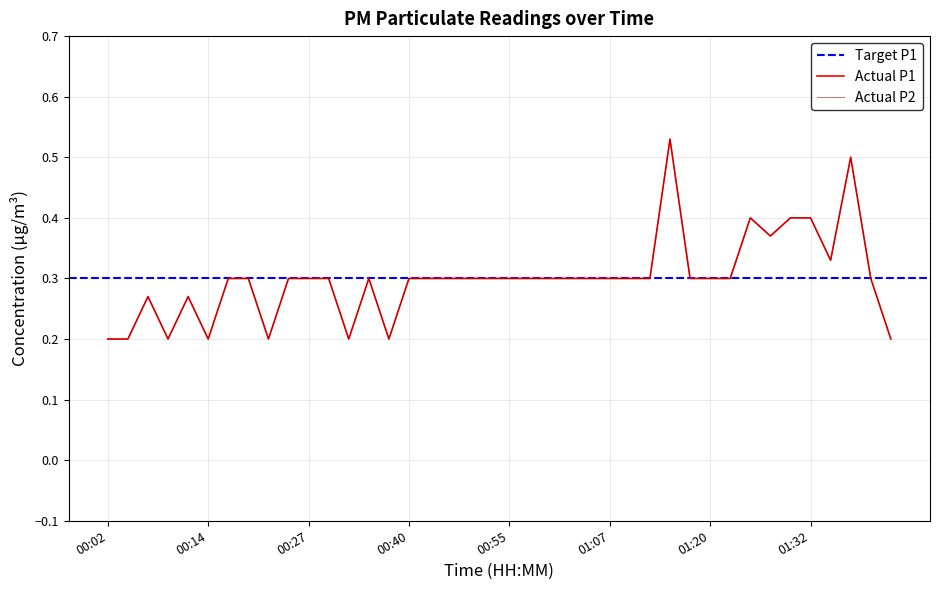

Where is the first local maximum for P1?

00:07